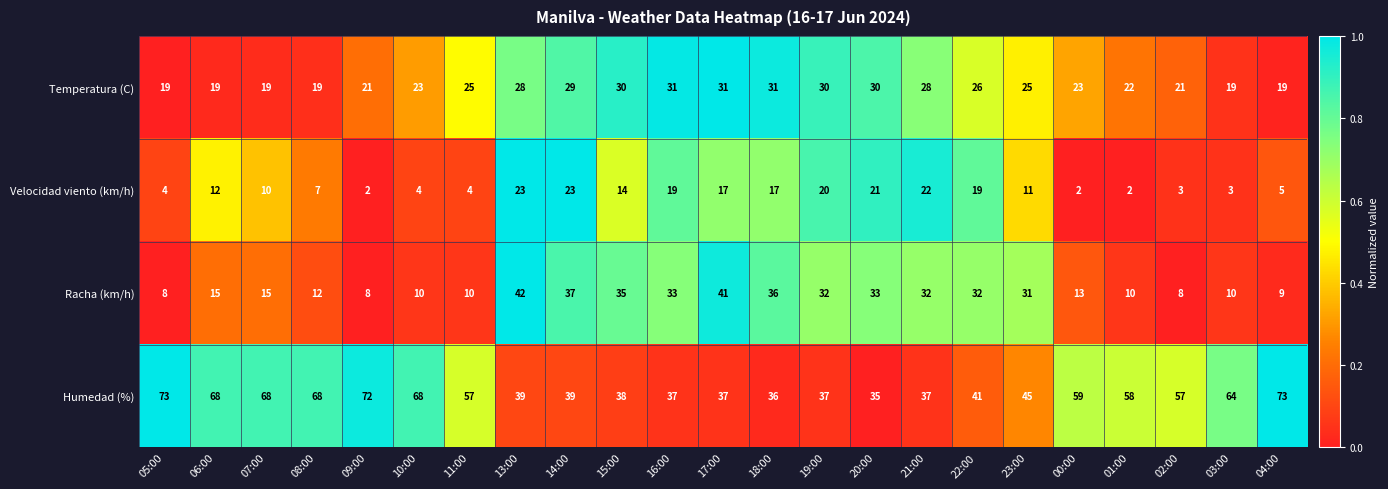

Is it true that Racha (km/h) equals 17 at 01:00?

False